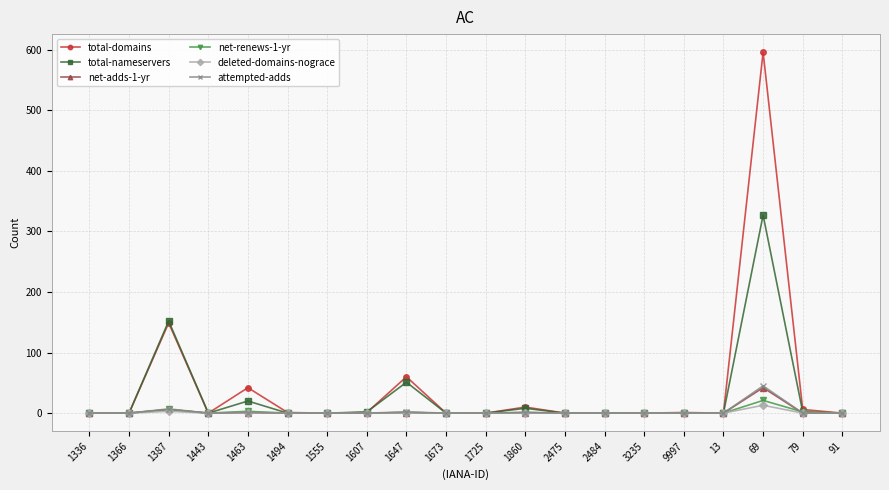

Is the value of total-domains at 69 greater than the value of deleted-domains-nograce at 9997?

Yes